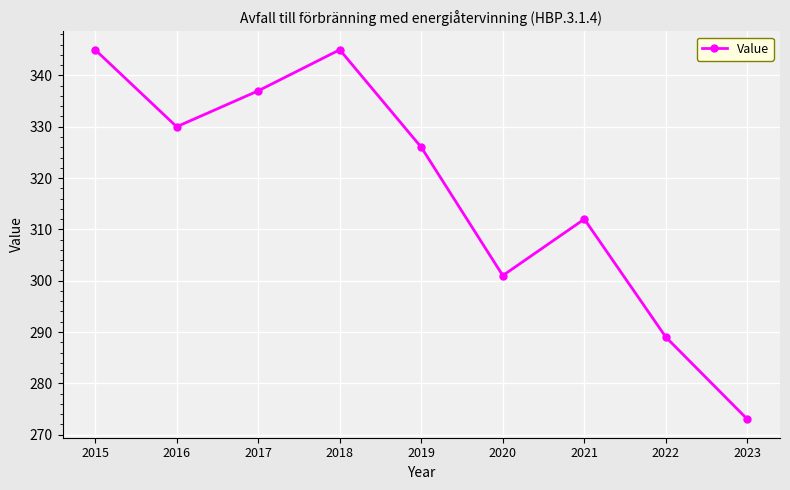

Which label corresponds to the smallest value in the chart?

2023